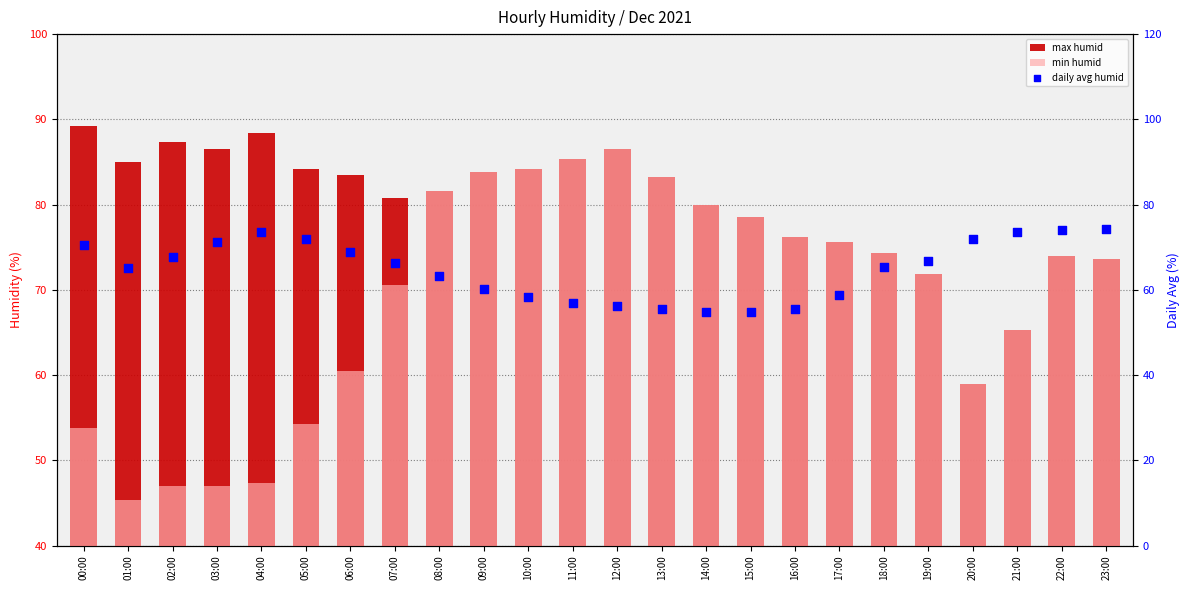

Which series contains the highest Y value?

max humid